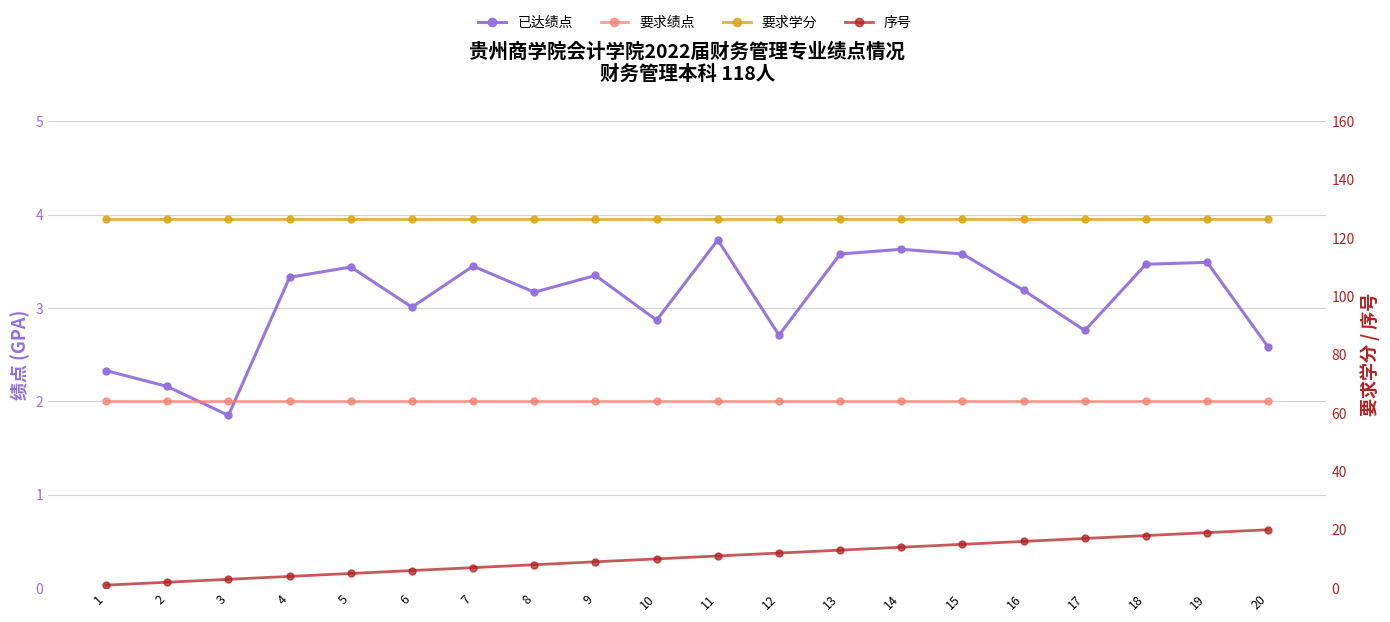

Reading left to right, list all the values displayed in this chart.

已达绩点: 1=2.3	2=2.2	3=1.9	4=3.3	5=3.4	6=3.0	7=3.5	8=3.2	9=3.4	10=2.9	11=3.7	12=2.7	13=3.6	14=3.6	15=3.6	16=3.2	17=2.8	18=3.5	19=3.5	20=2.6
要求绩点: 1=2.0	2=2.0	3=2.0	4=2.0	5=2.0	6=2.0	7=2.0	8=2.0	9=2.0	10=2.0	11=2.0	12=2.0	13=2.0	14=2.0	15=2.0	16=2.0	17=2.0	18=2.0	19=2.0	20=2.0
要求学分: 1=126.5	2=126.5	3=126.5	4=126.5	5=126.5	6=126.5	7=126.5	8=126.5	9=126.5	10=126.5	11=126.5	12=126.5	13=126.5	14=126.5	15=126.5	16=126.5	17=126.5	18=126.5	19=126.5	20=126.5
序号: 1=1.0	2=2.0	3=3.0	4=4.0	5=5.0	6=6.0	7=7.0	8=8.0	9=9.0	10=10.0	11=11.0	12=12.0	13=13.0	14=14.0	15=15.0	16=16.0	17=17.0	18=18.0	19=19.0	20=20.0